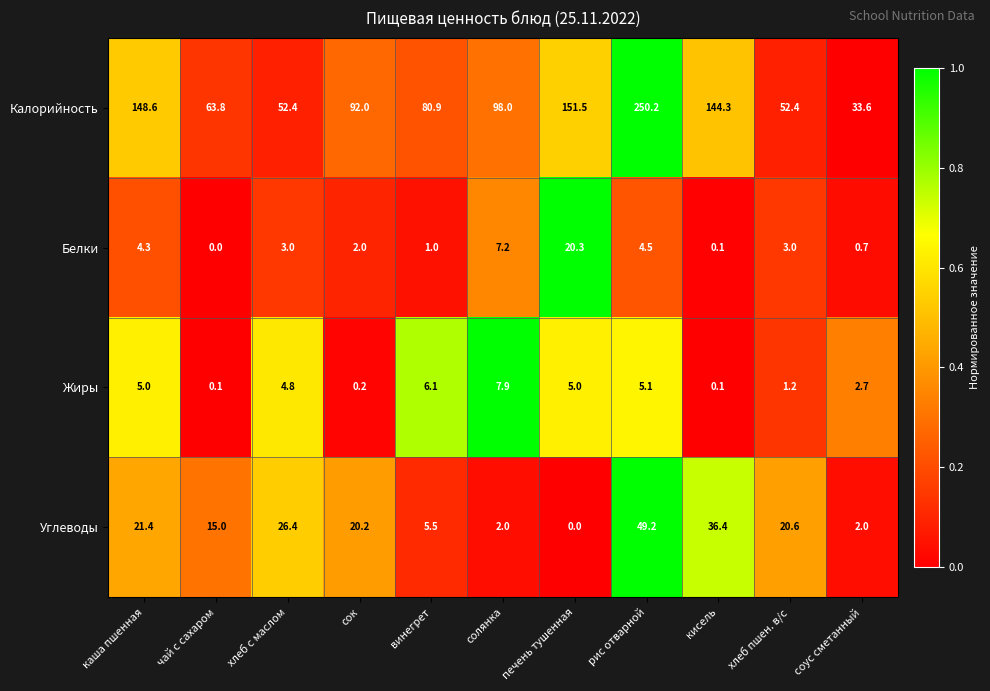

The value of Жиры at хлеб с маслом is 4.8. True or false?

True